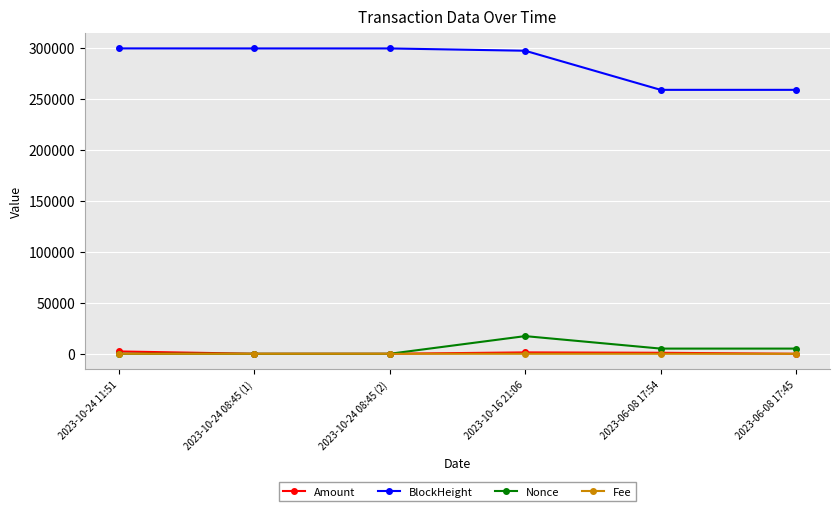

Count the number of categories in the chart.

6